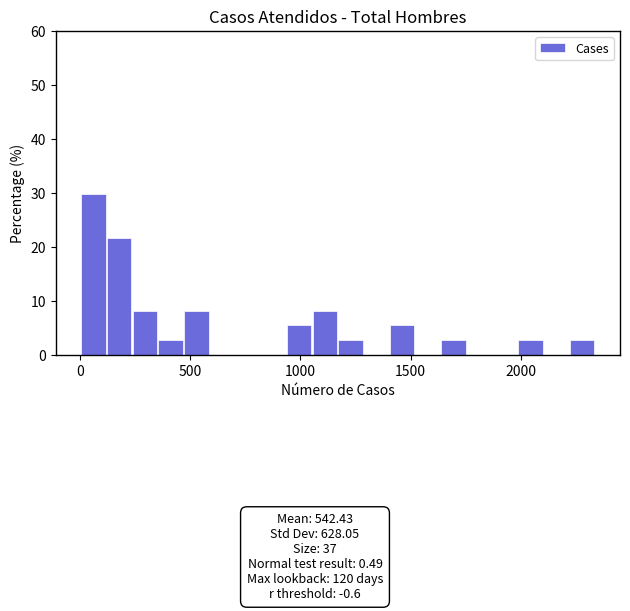

Read against the x-axis, roughly where is the centre of the tallest bar?

50